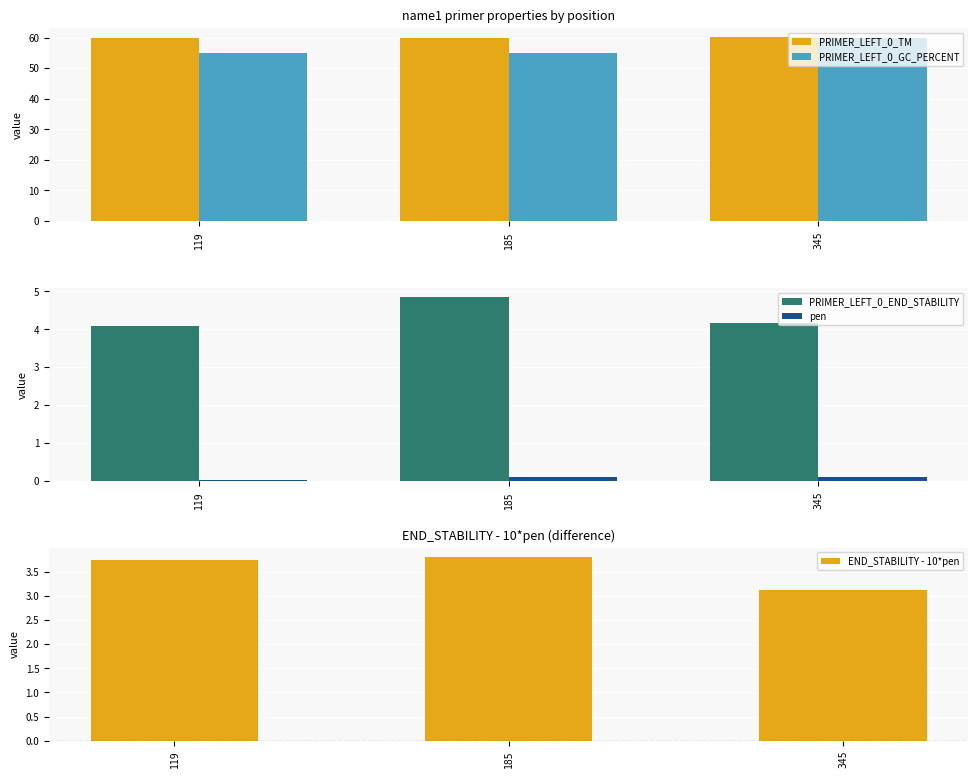

The PRIMER_LEFT_0_END_STABILITY series shows 0.9 at 119. True or false?

False